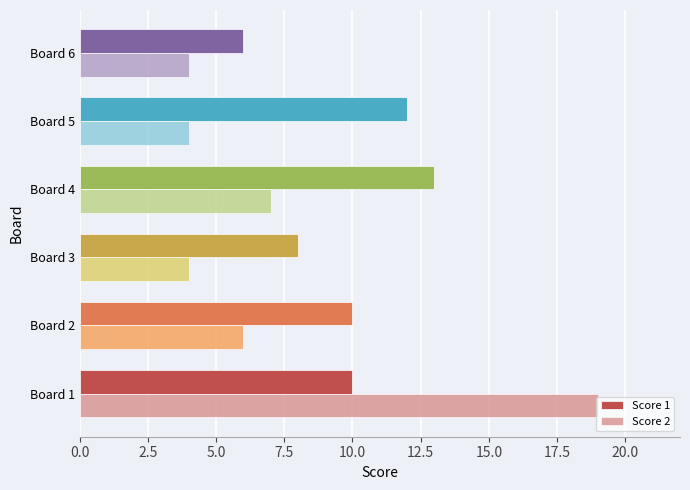

Which series has the widest spread of values?

Score 2